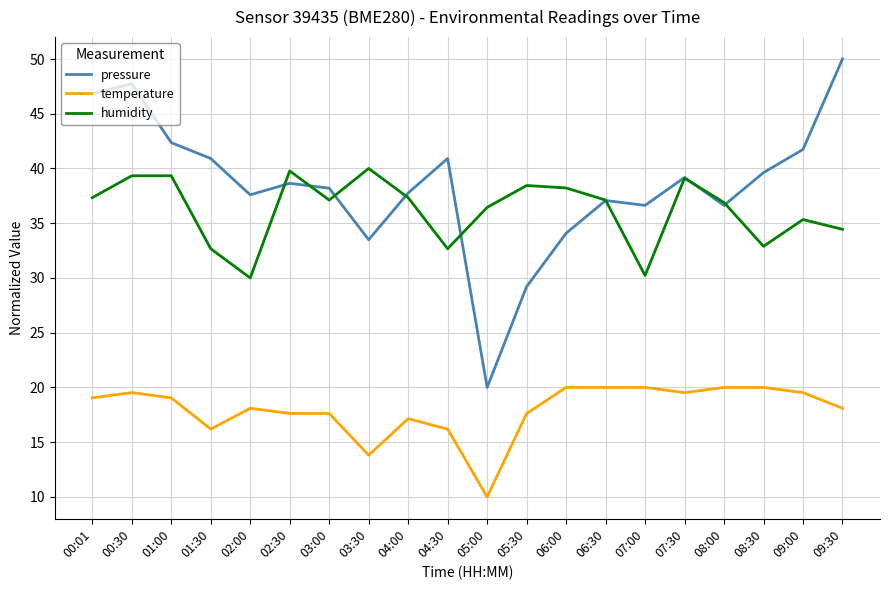

True or false: pressure has a value of 14.2 at 06:00.

False